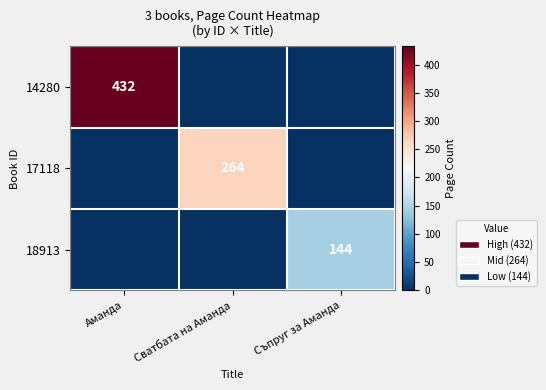

The 14280 series shows 714 at Аманда. True or false?

False